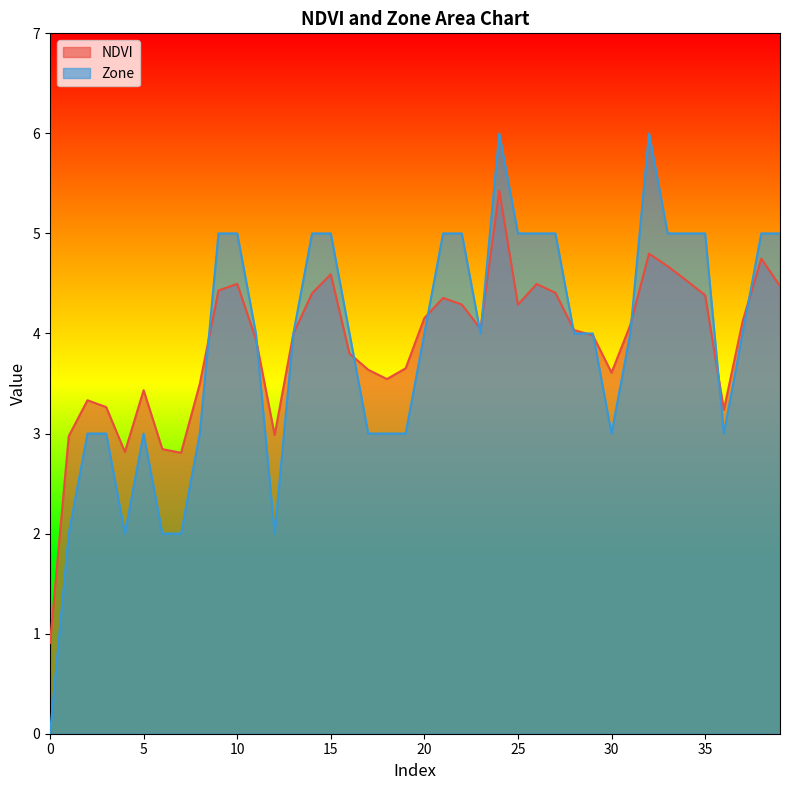

True or false: NDVI and Zone intersect in this chart.

True